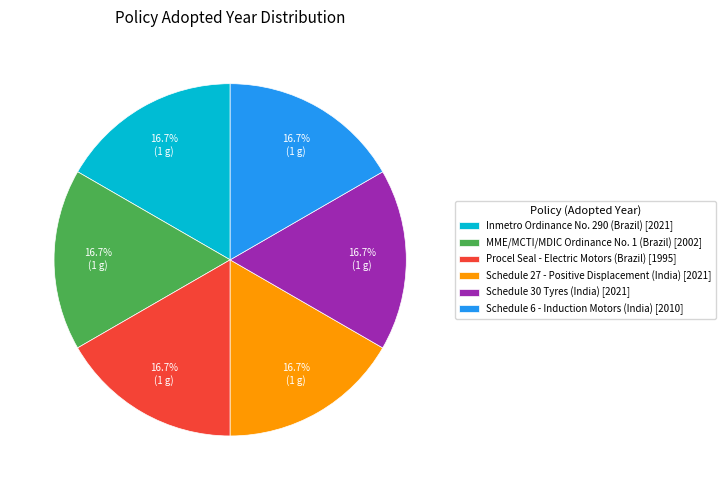

Approximately how many times larger is the value at MME/MCTI/MDIC Ordinance No. 1 (Brazil) [2002] compared to Procel Seal - Electric Motors (Brazil) [1995]?

1.0